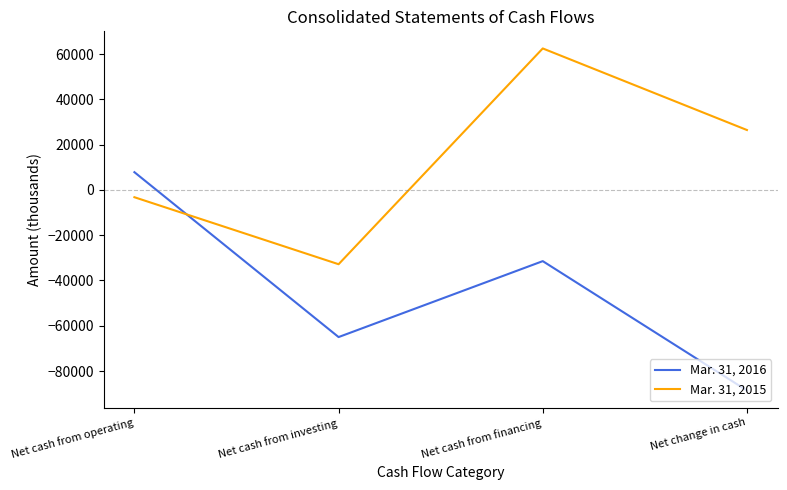

Which category has the lowest value across all series?

Net change in cash